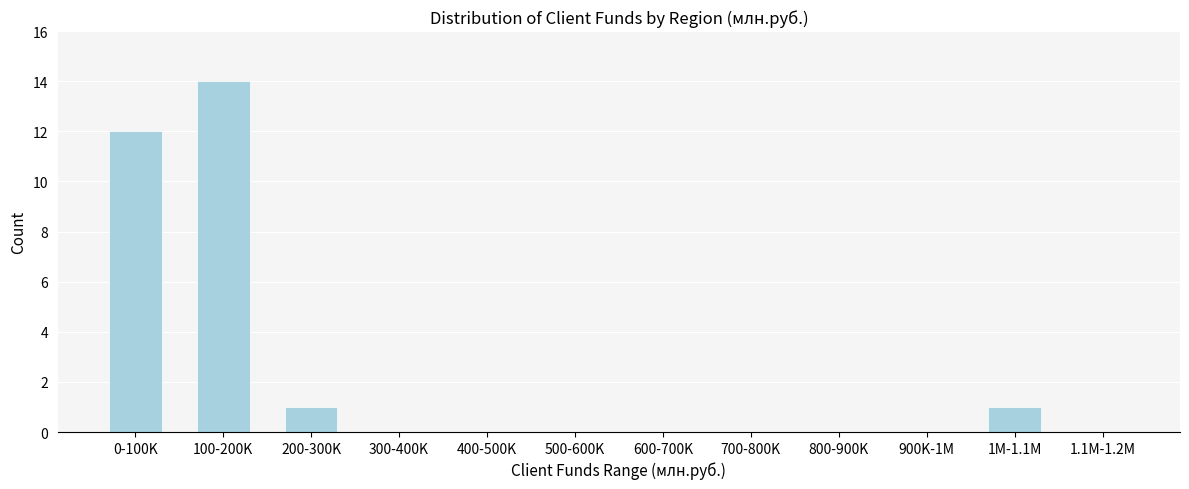

Reading left to right, list all the values displayed in this chart.

0-100K=12	100-200K=14	200-300K=1	300-400K=0	400-500K=0	500-600K=0	600-700K=0	700-800K=0	800-900K=0	900K-1M=0	1M-1.1M=1	1.1M-1.2M=0